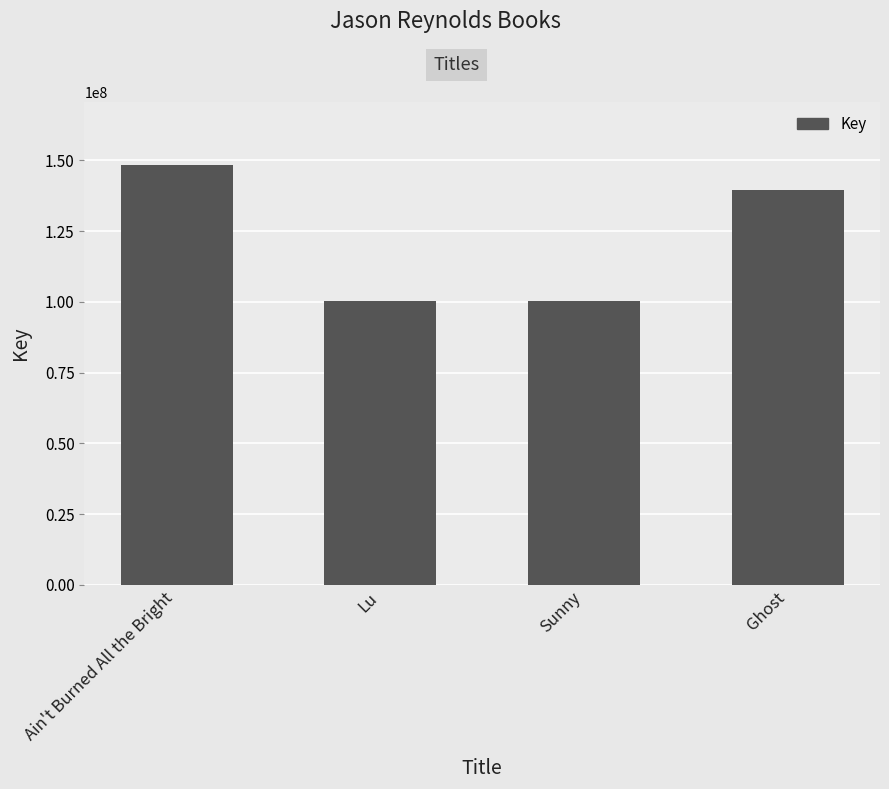

What is the sum of all values?

488416035